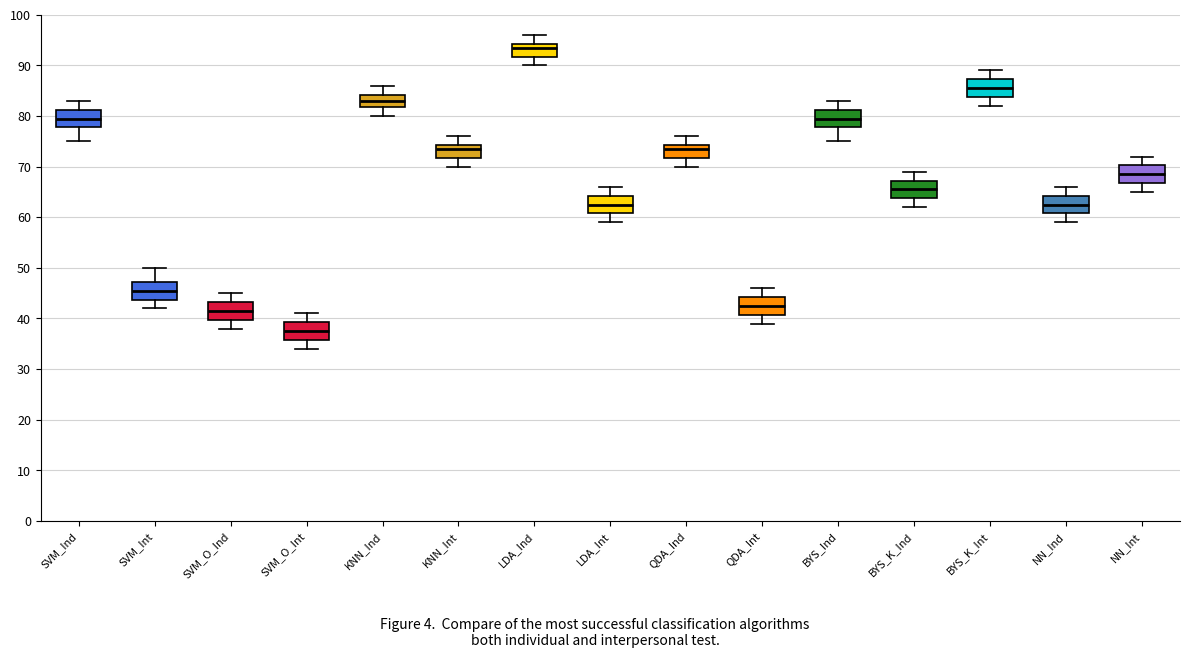

Reading left to right, read every box against the y-axis: the position of its median line, the range the box covers, and the ends of its whiskers. The values are not printed on the chart, so give them approximately, as read against the axis.

SVM_Ind: median 80, box 78 to 81, whiskers 75 to 83
SVM_Int: median 46, box 44 to 47, whiskers 42 to 50
SVM_O_Ind: median 42, box 40 to 43, whiskers 38 to 45
SVM_O_Int: median 38, box 36 to 39, whiskers 34 to 41
KNN_Ind: median 83, box 82 to 84, whiskers 80 to 86
KNN_Int: median 74 (just below the box's upper edge), box 72 to 74, whiskers 70 to 76
LDA_Ind: median 94 (just below the box's upper edge), box 92 to 94, whiskers 90 to 96
LDA_Int: median 63, box 61 to 64, whiskers 59 to 66
QDA_Ind: median 74 (just below the box's upper edge), box 72 to 74, whiskers 70 to 76
QDA_Int: median 43, box 41 to 44, whiskers 39 to 46
BYS_Ind: median 80, box 78 to 81, whiskers 75 to 83
BYS_K_Ind: median 66, box 64 to 67, whiskers 62 to 69
BYS_K_Int: median 86, box 84 to 87, whiskers 82 to 89
NN_Ind: median 63, box 61 to 64, whiskers 59 to 66
NN_Int: median 69, box 67 to 70, whiskers 65 to 72